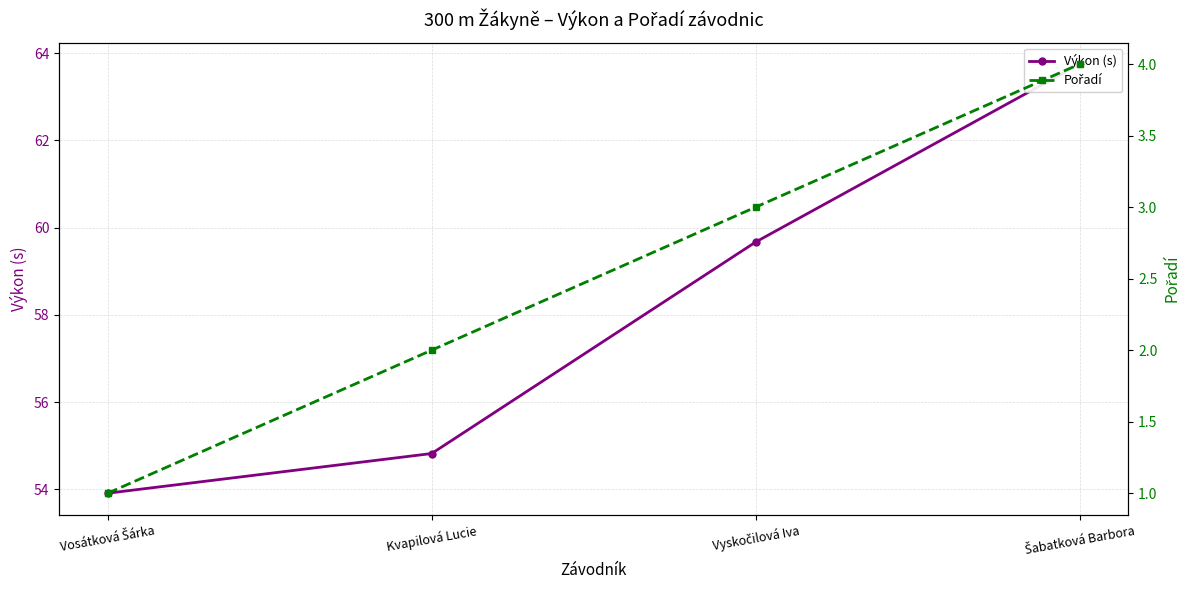

How many data points in Výkon (s) are above 59?

2